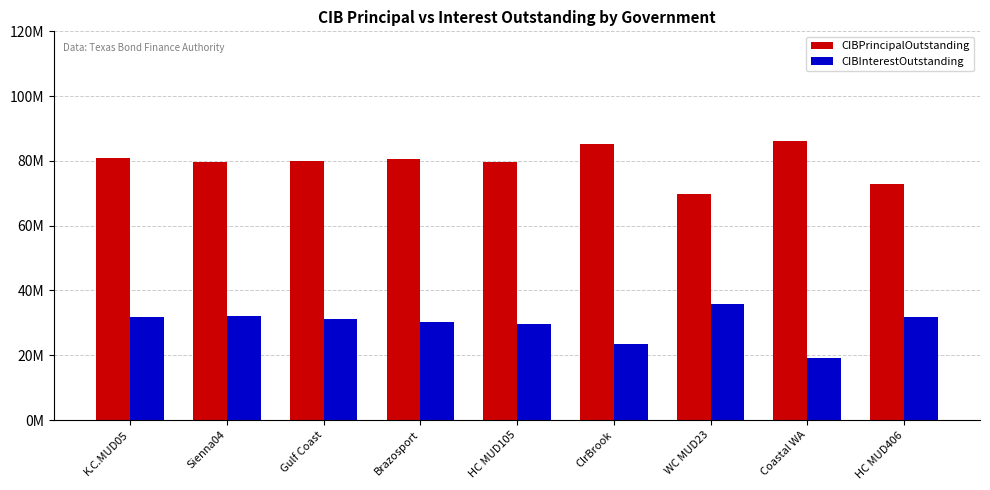

At which label does CIBPrincipalOutstanding reach its minimum?

WC MUD23